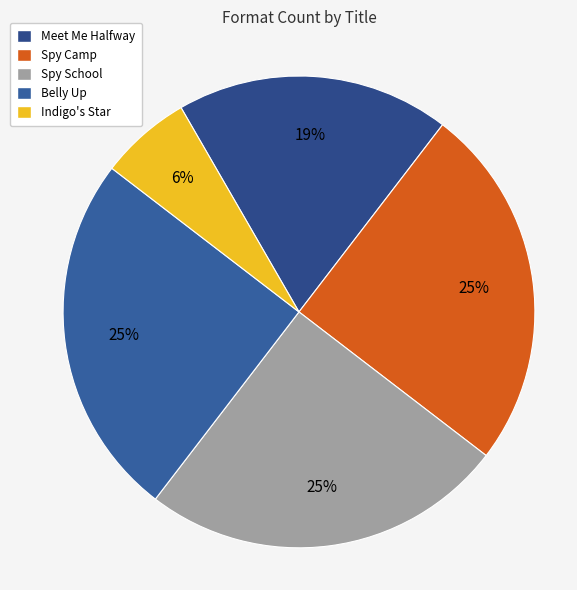

Which slice is the largest?

Spy Camp